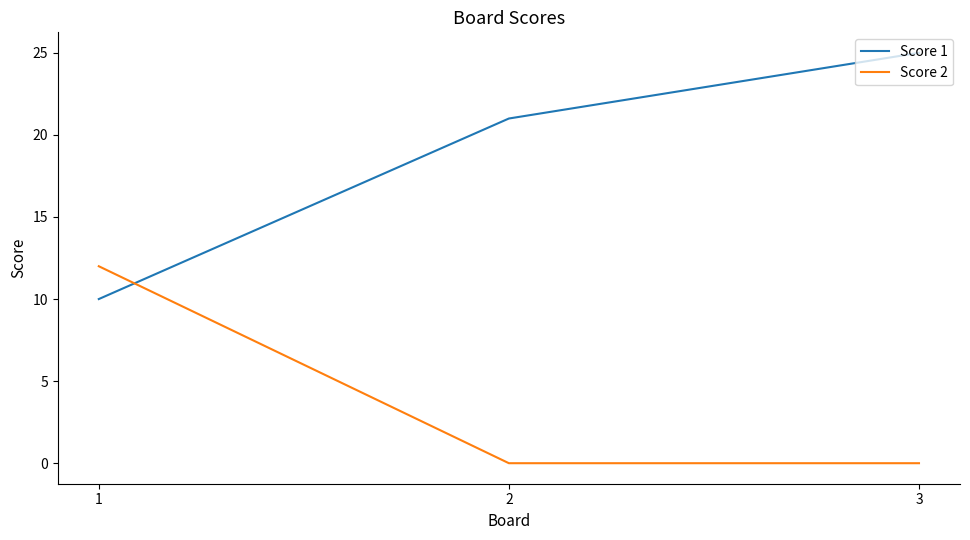

At which category is the sum across all series the highest?

3